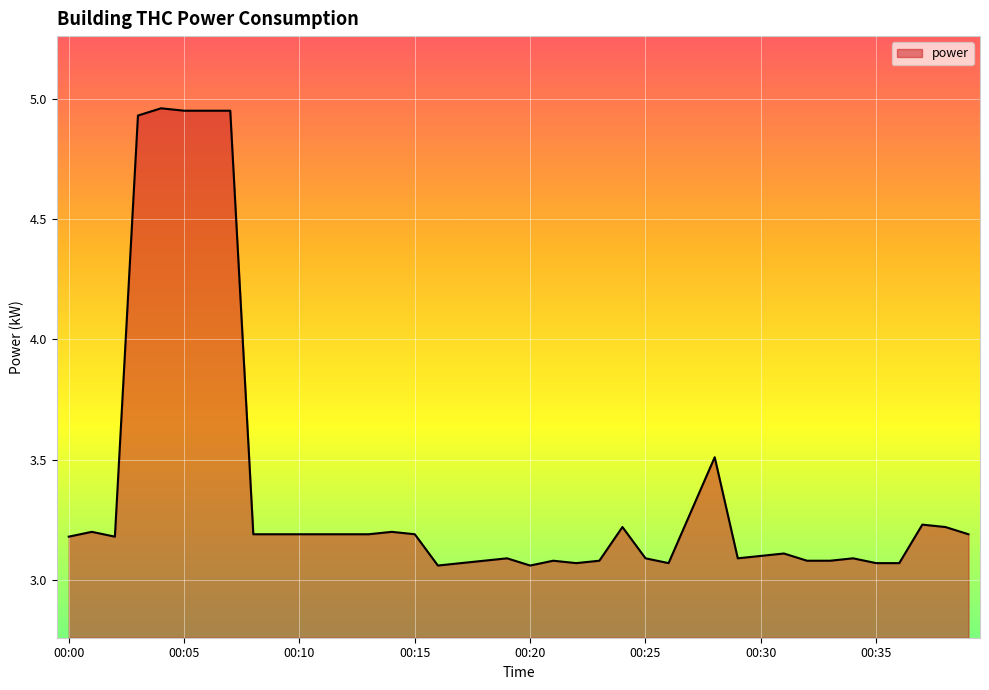

What is the difference between the maximum and minimum values?

1.9